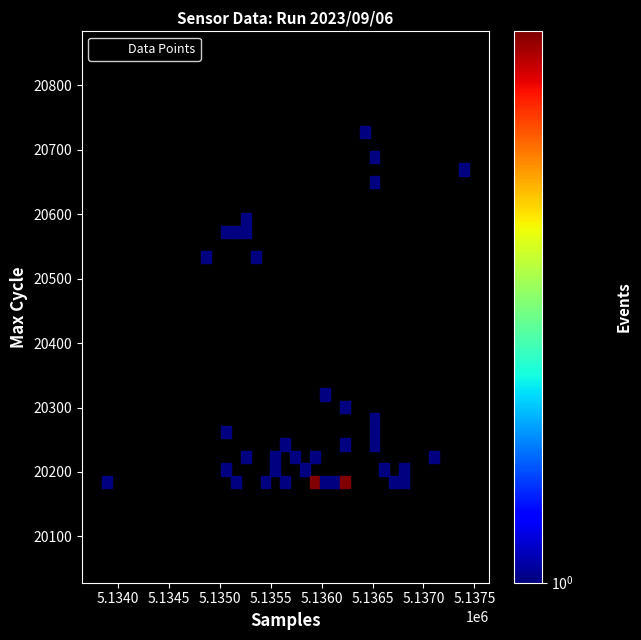

What is the range of X values (max minus min)?

3595